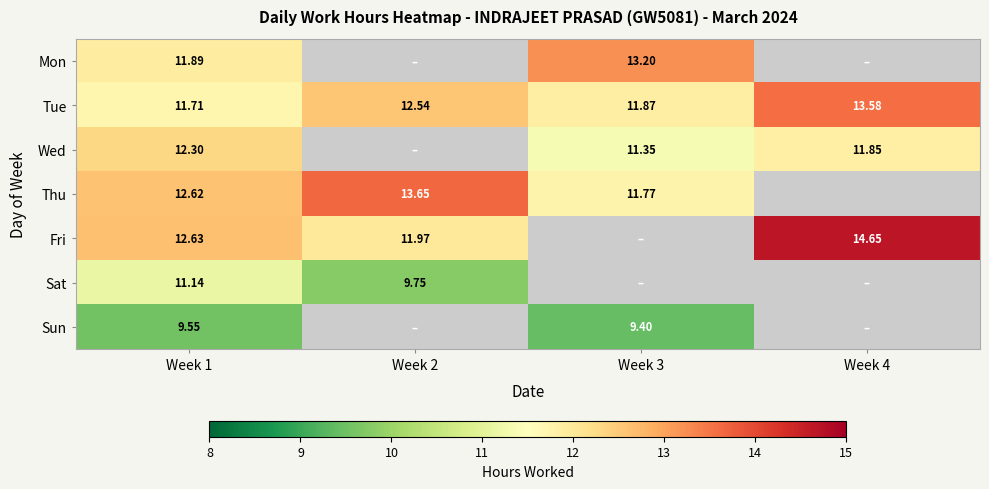

At which label does Mon reach its minimum?

Week 1